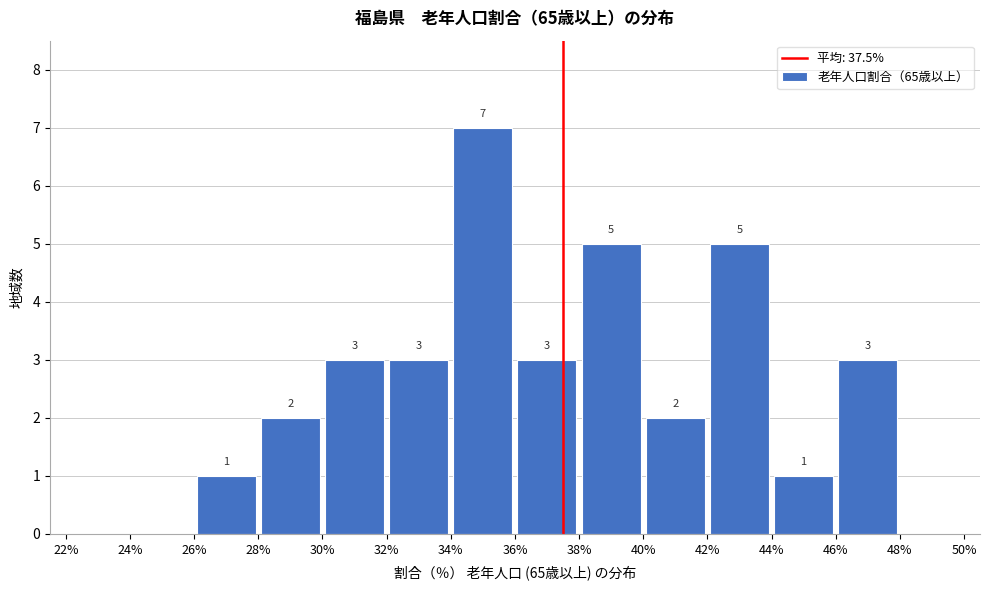

Over which range of the x-axis is the bar tallest?

34% to 36%